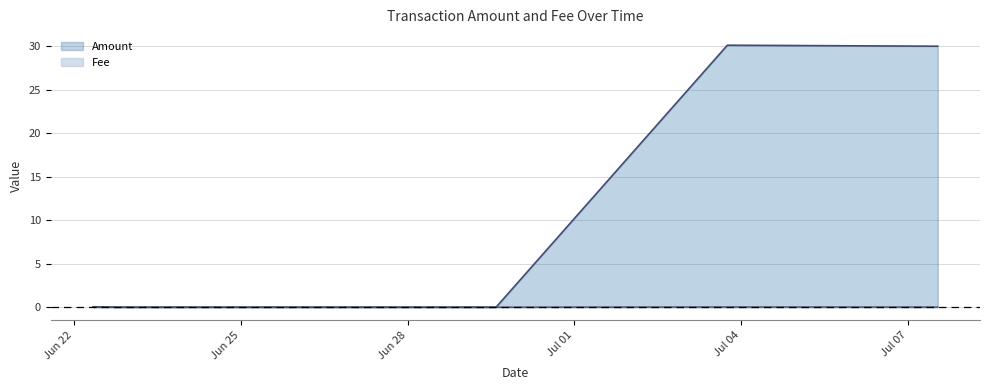

After their last crossing, which series has the higher values: Fee or Amount?

Amount